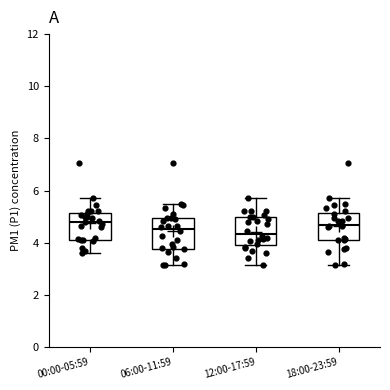

Reading left to right, transcribe this box plot: for each box, give where its median line is, the range the box spans, and where its two whiskers end, as read against the y-axis. The values are not printed on the chart, so give them approximately, as read against the axis.

00:00-05:59: median 4.8, box 4.2 to 5.2, whiskers 3.6 to 5.8
06:00-11:59: median 4.6, box 3.8 to 5.0, whiskers 3.2 to 5.6
12:00-17:59: median 4.4, box 4.0 to 5.0, whiskers 3.2 to 5.8
18:00-23:59: median 4.6, box 4.2 to 5.2, whiskers 3.2 to 5.8